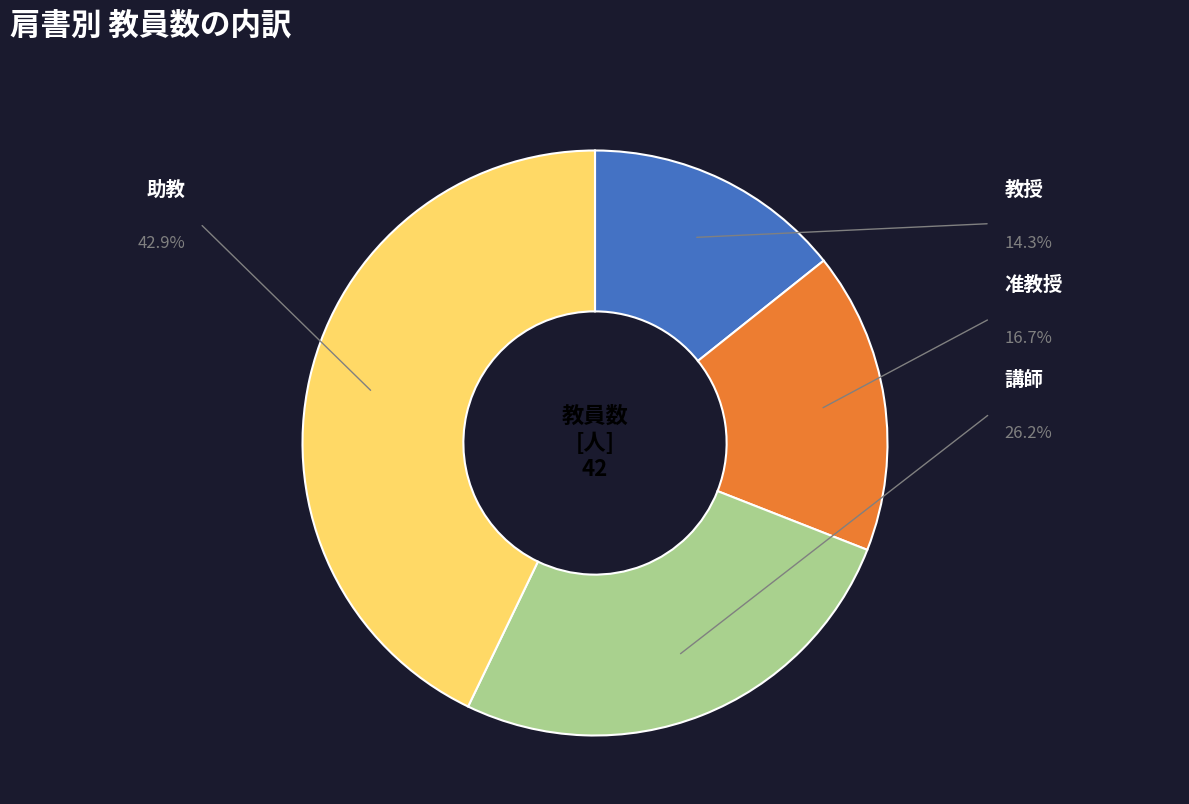

Count the number of slices in the pie.

4